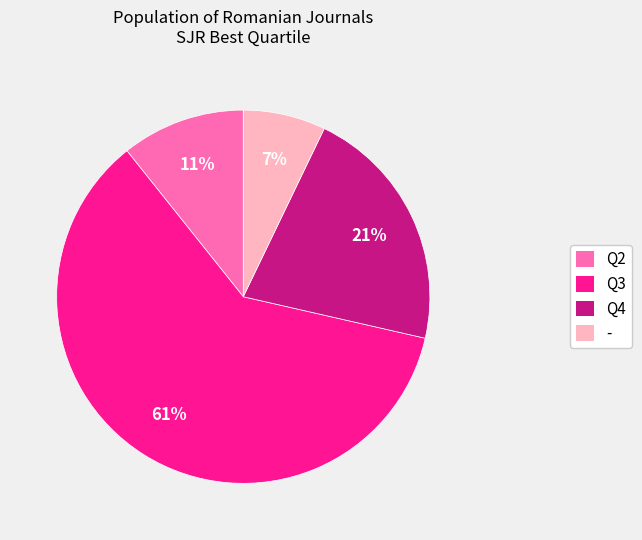

Rank the categories by value from highest to lowest.

Q3, Q4, Q2, -